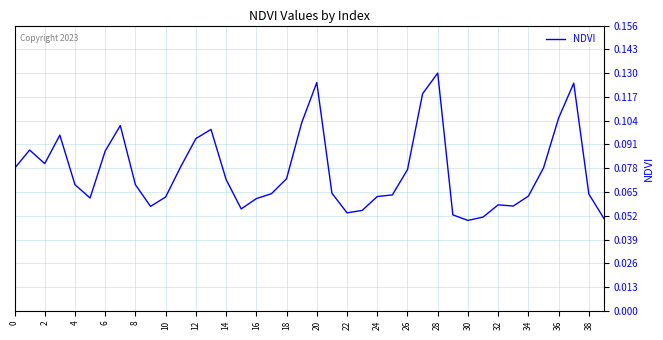

How many lines are shown in the chart?

1